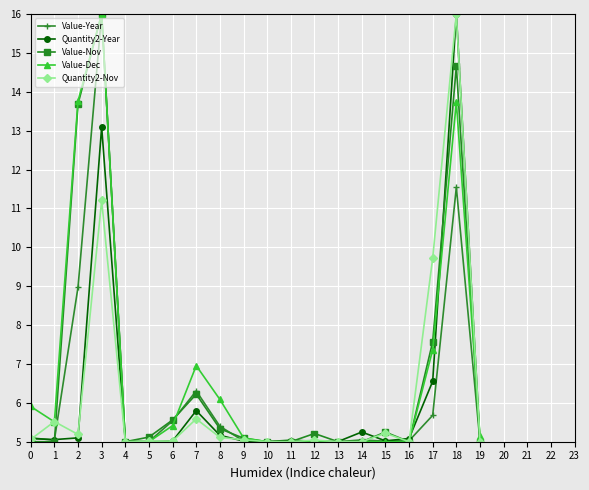

Where is the first local maximum for Value-Dec?

3